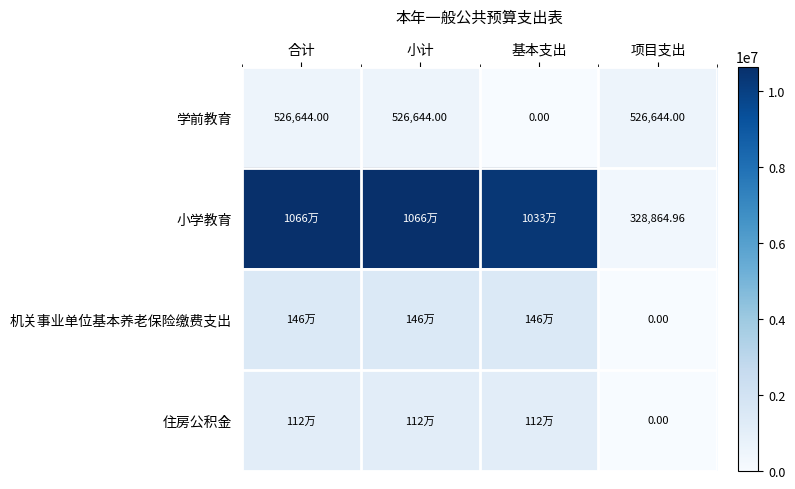

How many values in the 学前教育 series are below 526644?

1